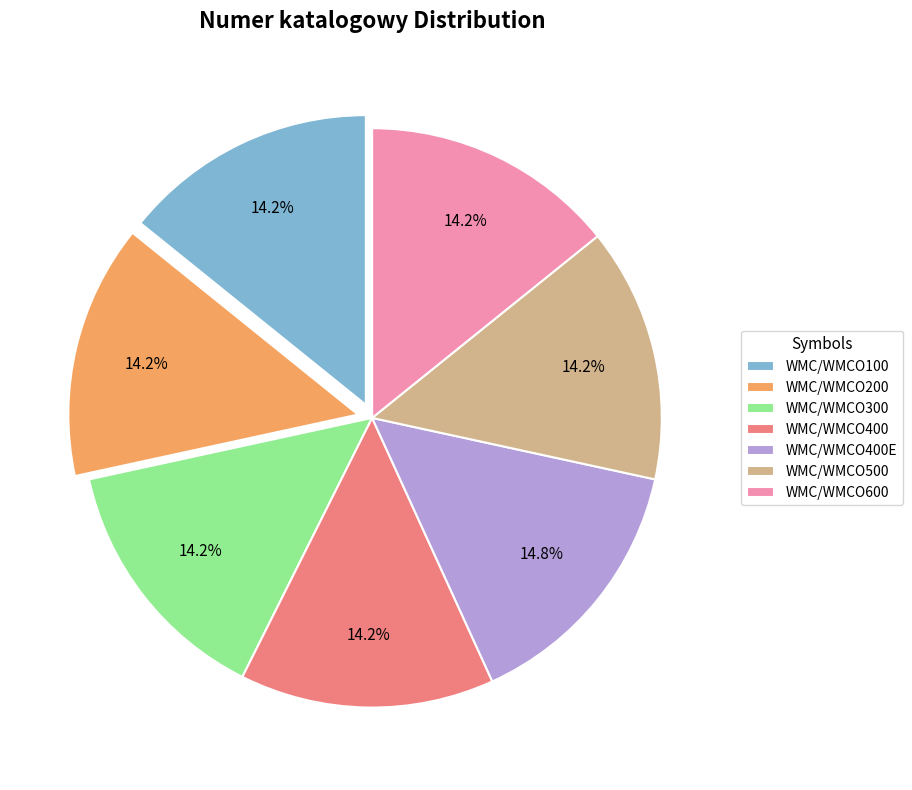

Approximately how many times larger is the value at WMC/WMCO400E compared to WMC/WMCO500?

1.0